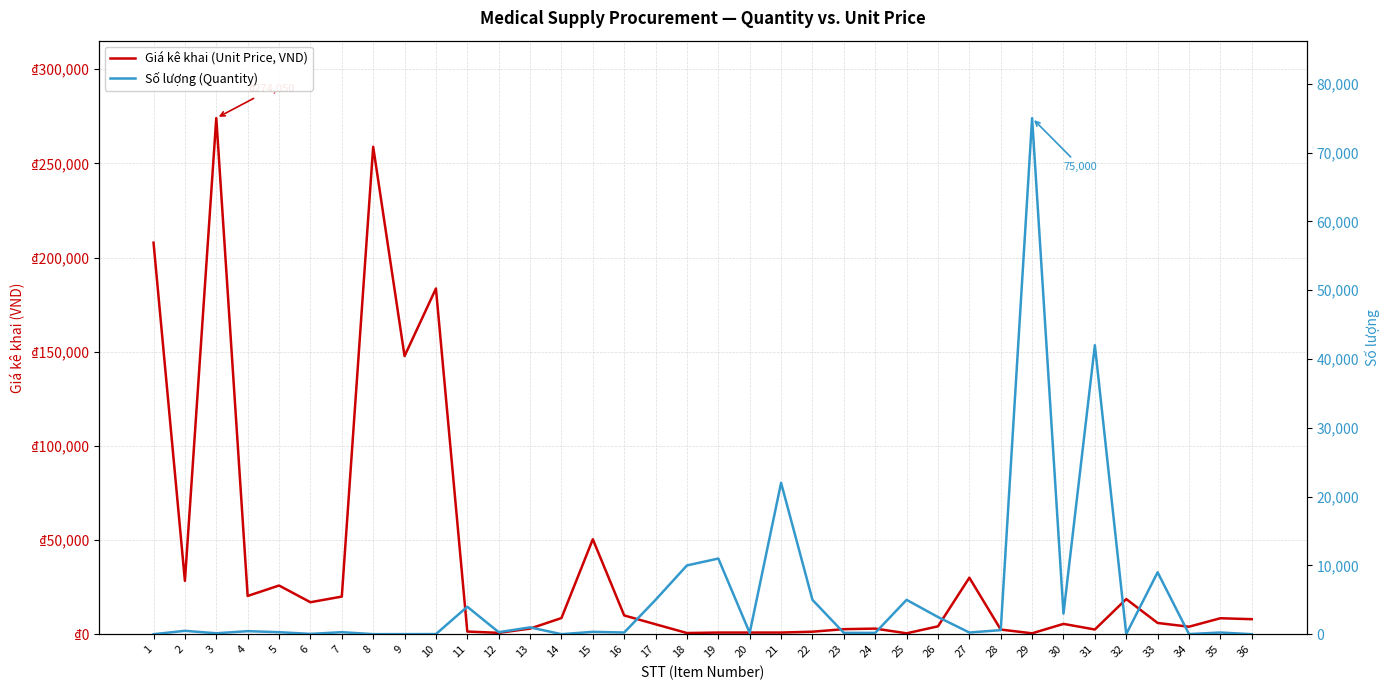

The value of Giá kê khai (Unit Price, VND) at 9 is 207624. True or false?

False